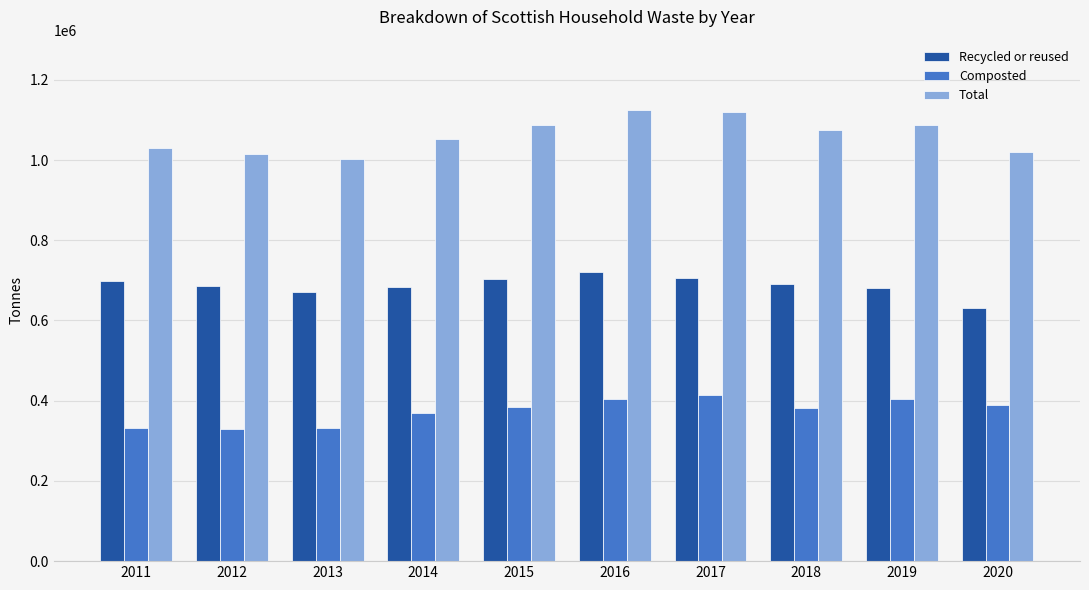

What is the difference between the second highest and second lowest values in the Recycled or reused series?

35614.1